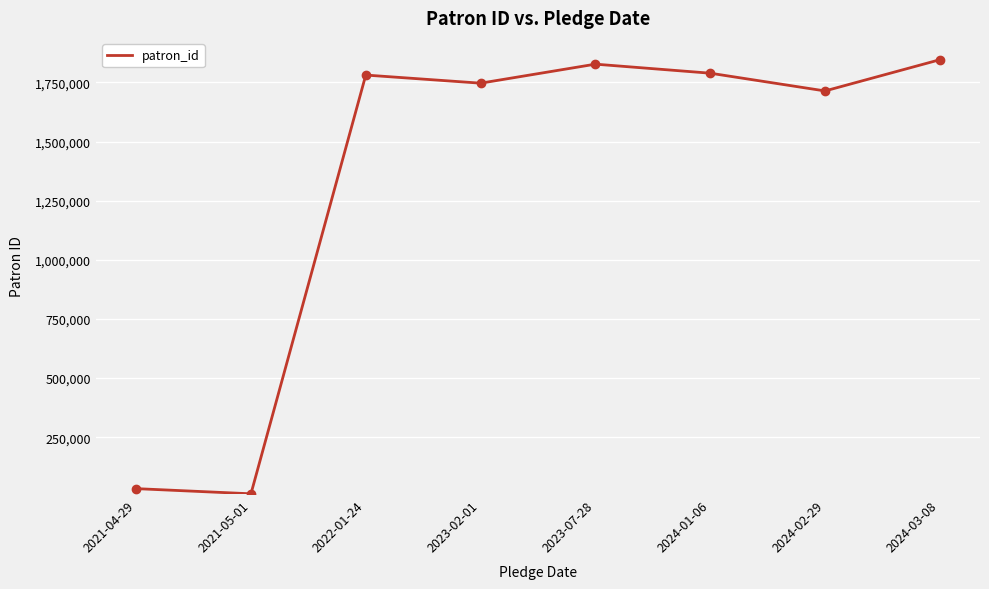

What is the sum of all values?

10749210